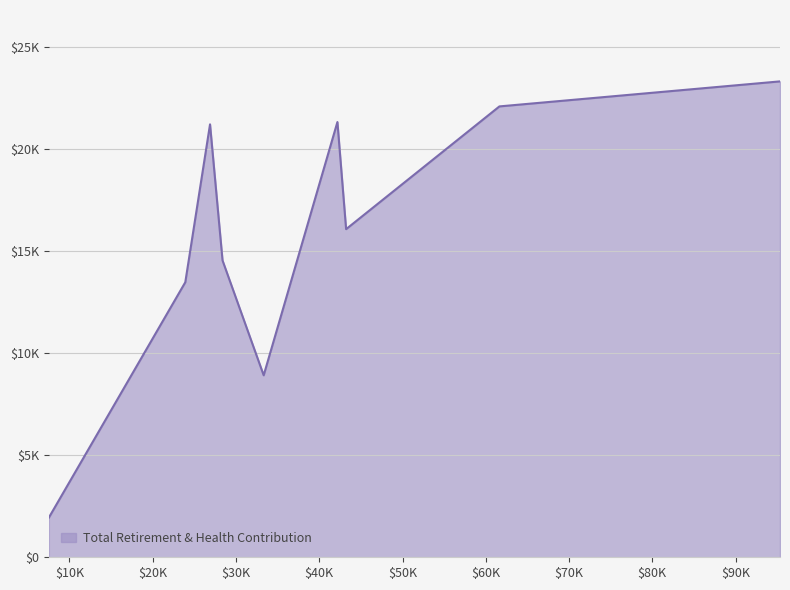

Which label corresponds to the smallest value in the chart?

7527.0